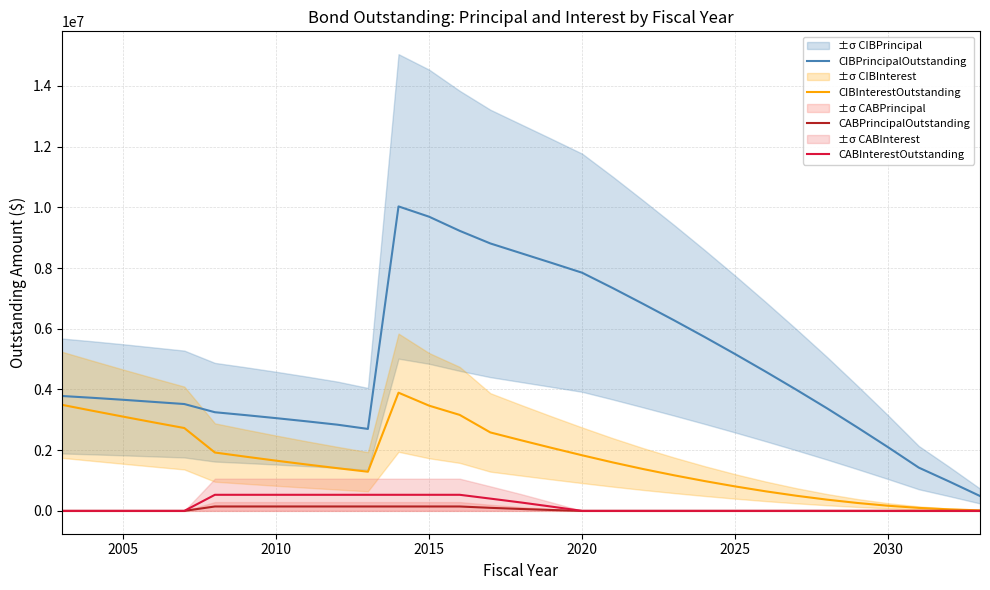

How many data points does each series have?

31